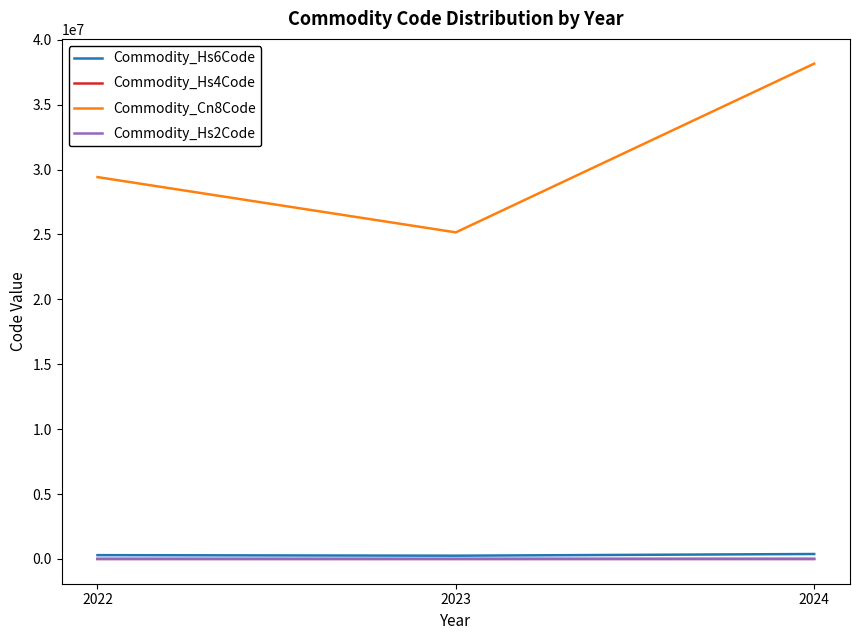

Which series has the largest range (max minus min)?

Commodity_Cn8Code